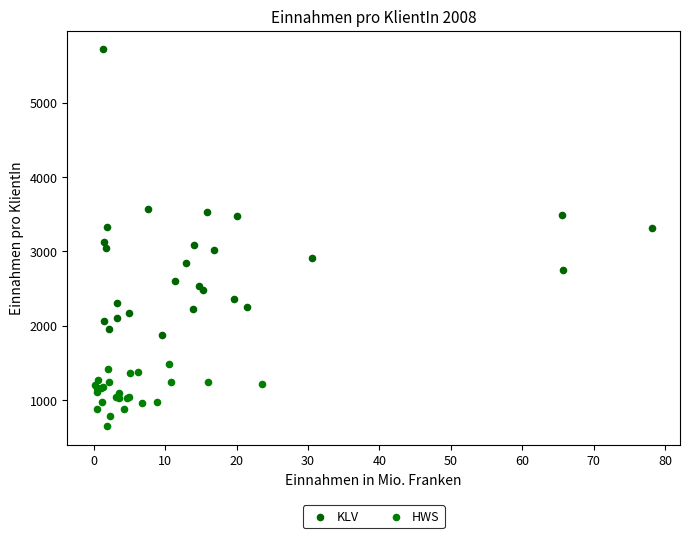

Which series contains the highest Y value?

KLV